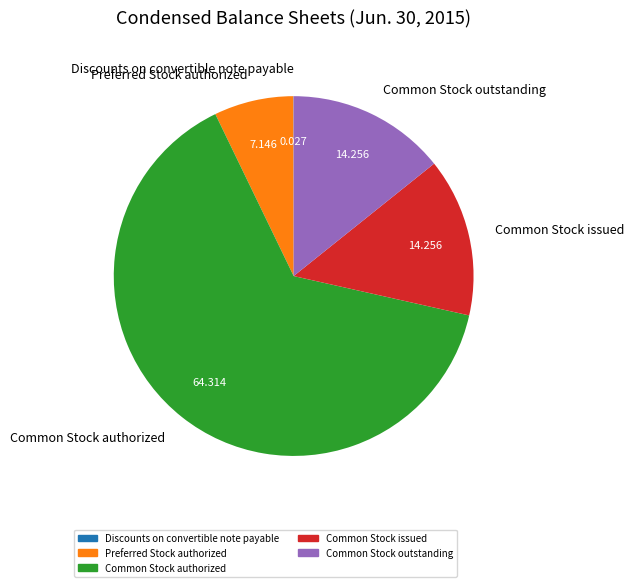

Which category accounts for the majority?

Common Stock authorized